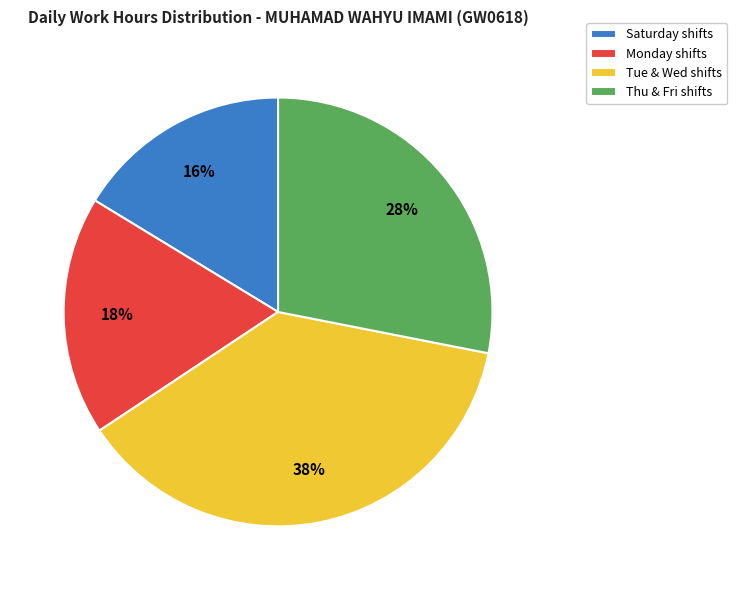

Between Thu & Fri shifts and Tue & Wed shifts, which is larger?

Tue & Wed shifts